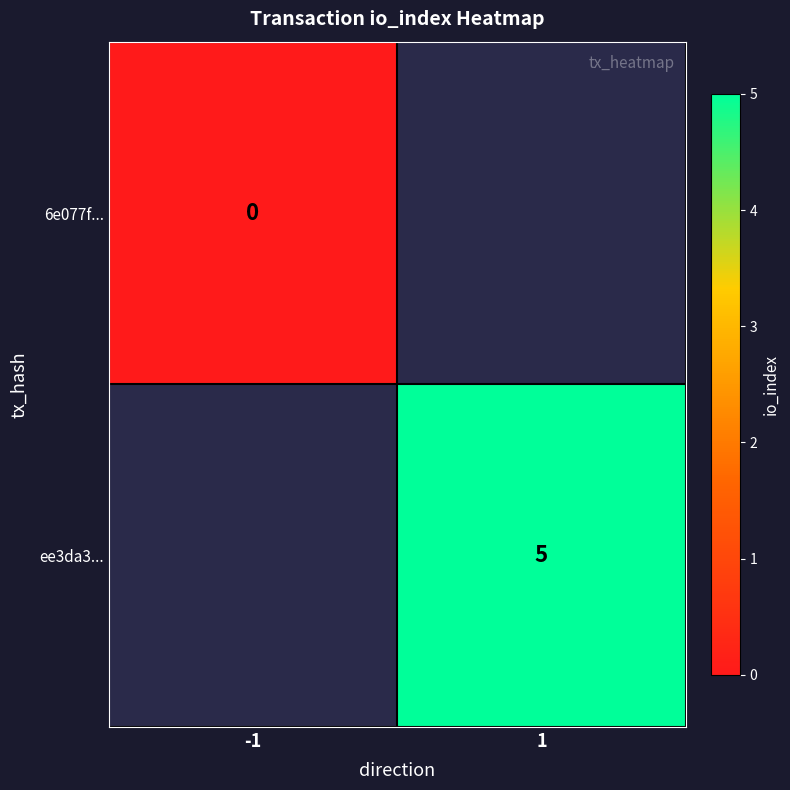

Is it true that ee3da3... equals 7 at 1?

False